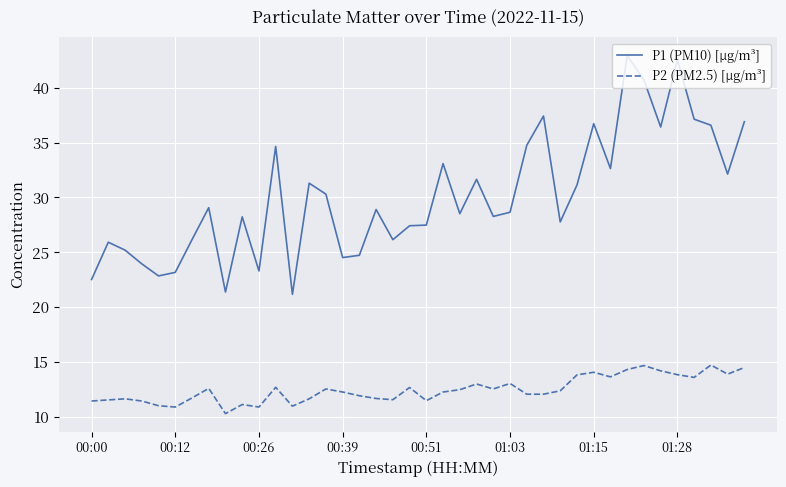

What is the difference between the maximum and minimum values in the P2 (PM2.5) [µg/m³] series?

4.4